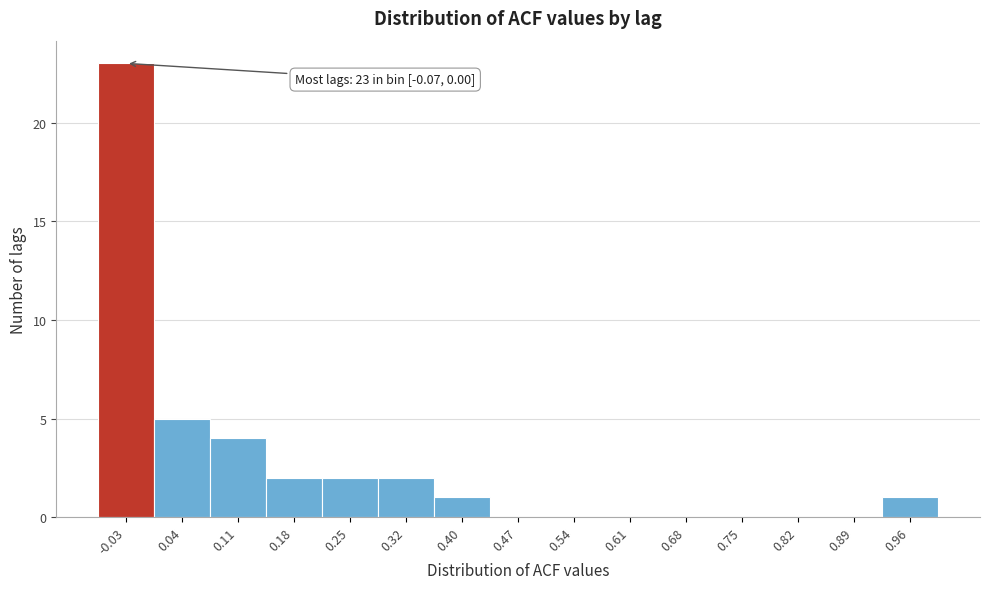

Over which range of the x-axis is the bar tallest?

-0.07 to 0.00